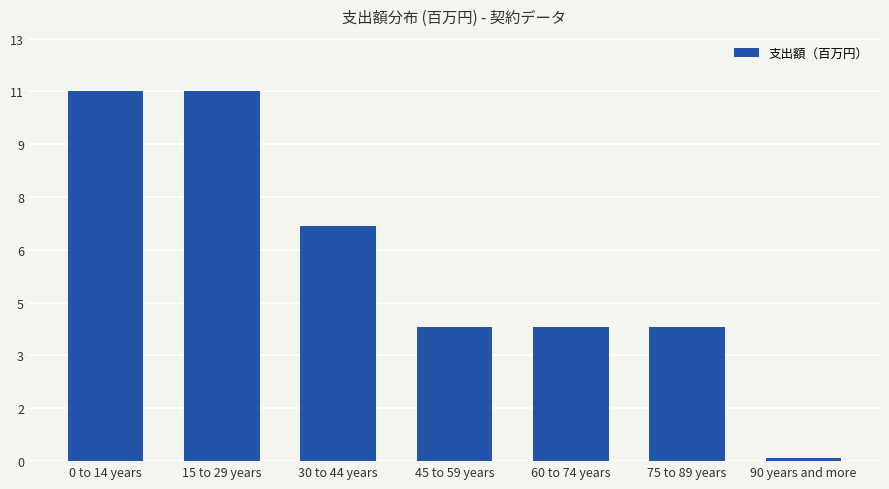

Rank the categories by value from highest to lowest.

0 to 14 years, 15 to 29 years, 30 to 44 years, 45 to 59 years, 60 to 74 years, 75 to 89 years, 90 years and more